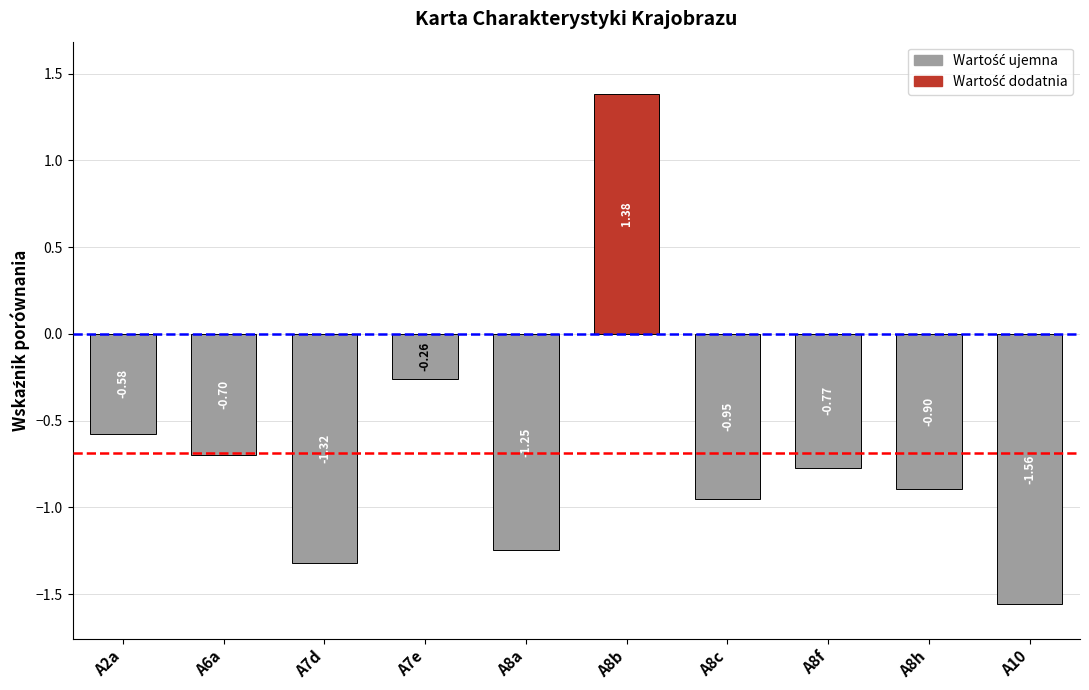

What is the difference between the maximum and minimum values?

2.9